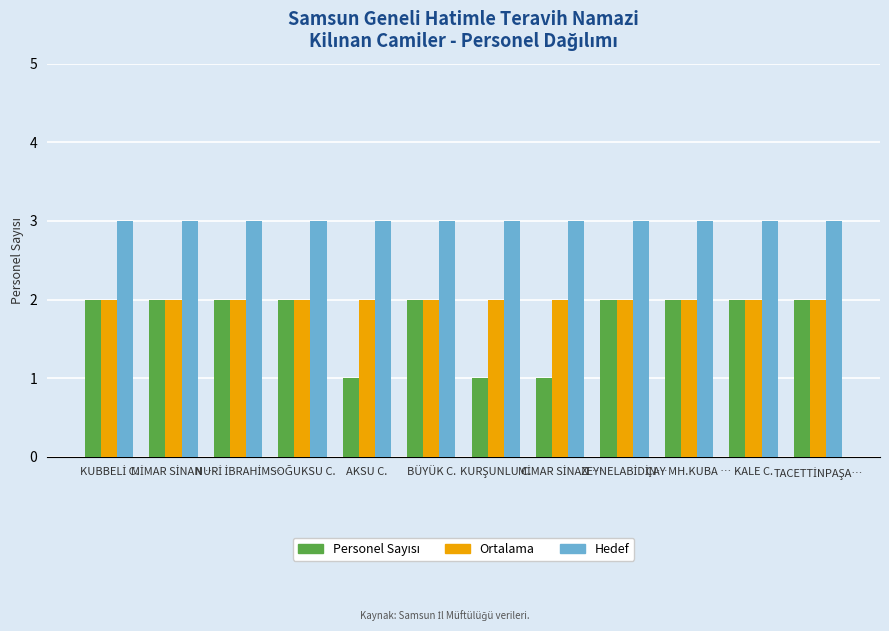

What is the spread (max minus min) of values at KUBBELİ C.?

1